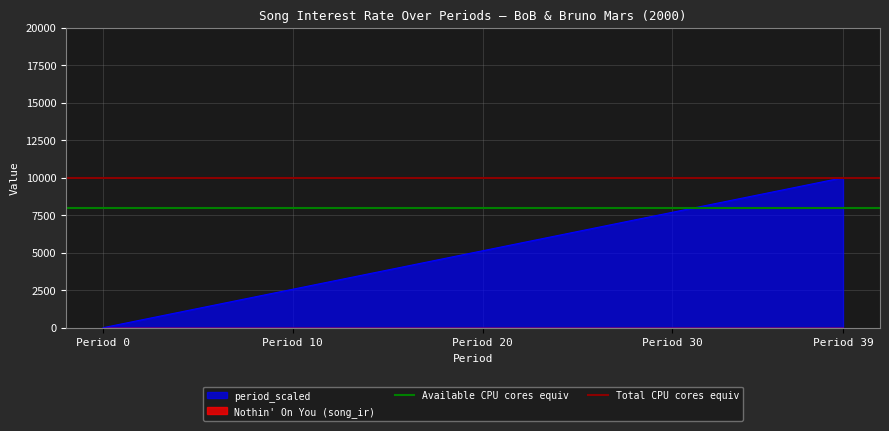

What is the maximum value for period_scaled?

10000.0